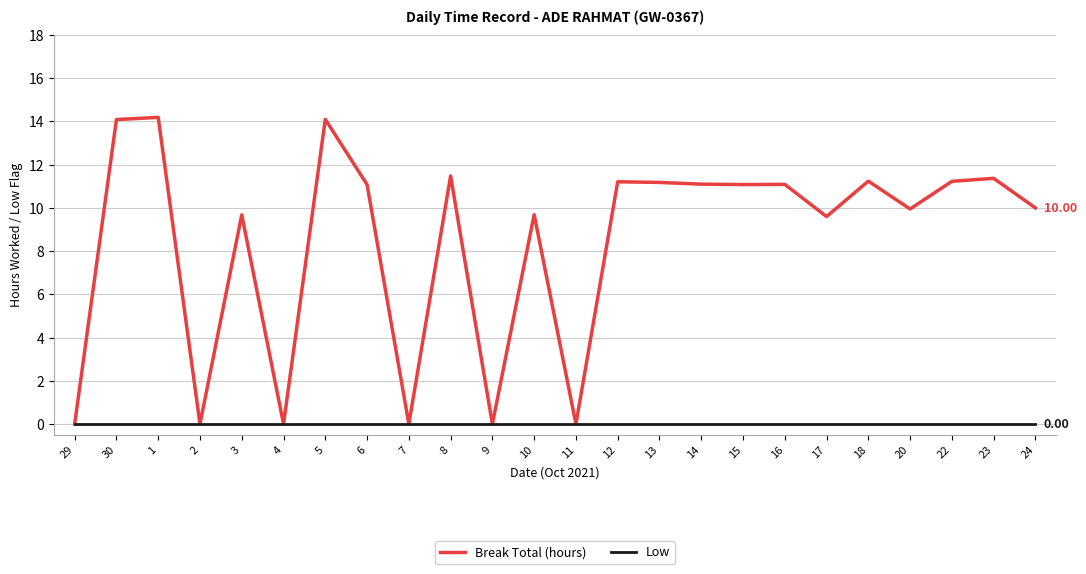

Which series has the largest range (max minus min)?

Break Total (hours)